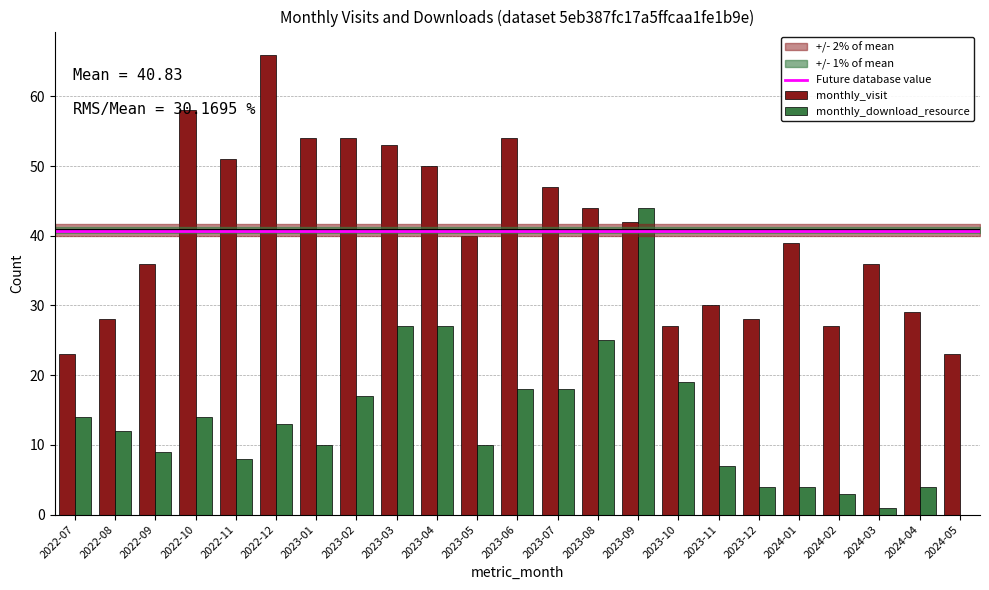

Is the value of monthly_download_resource at 2022-07 greater than the value of monthly_visit at 2024-04?

No